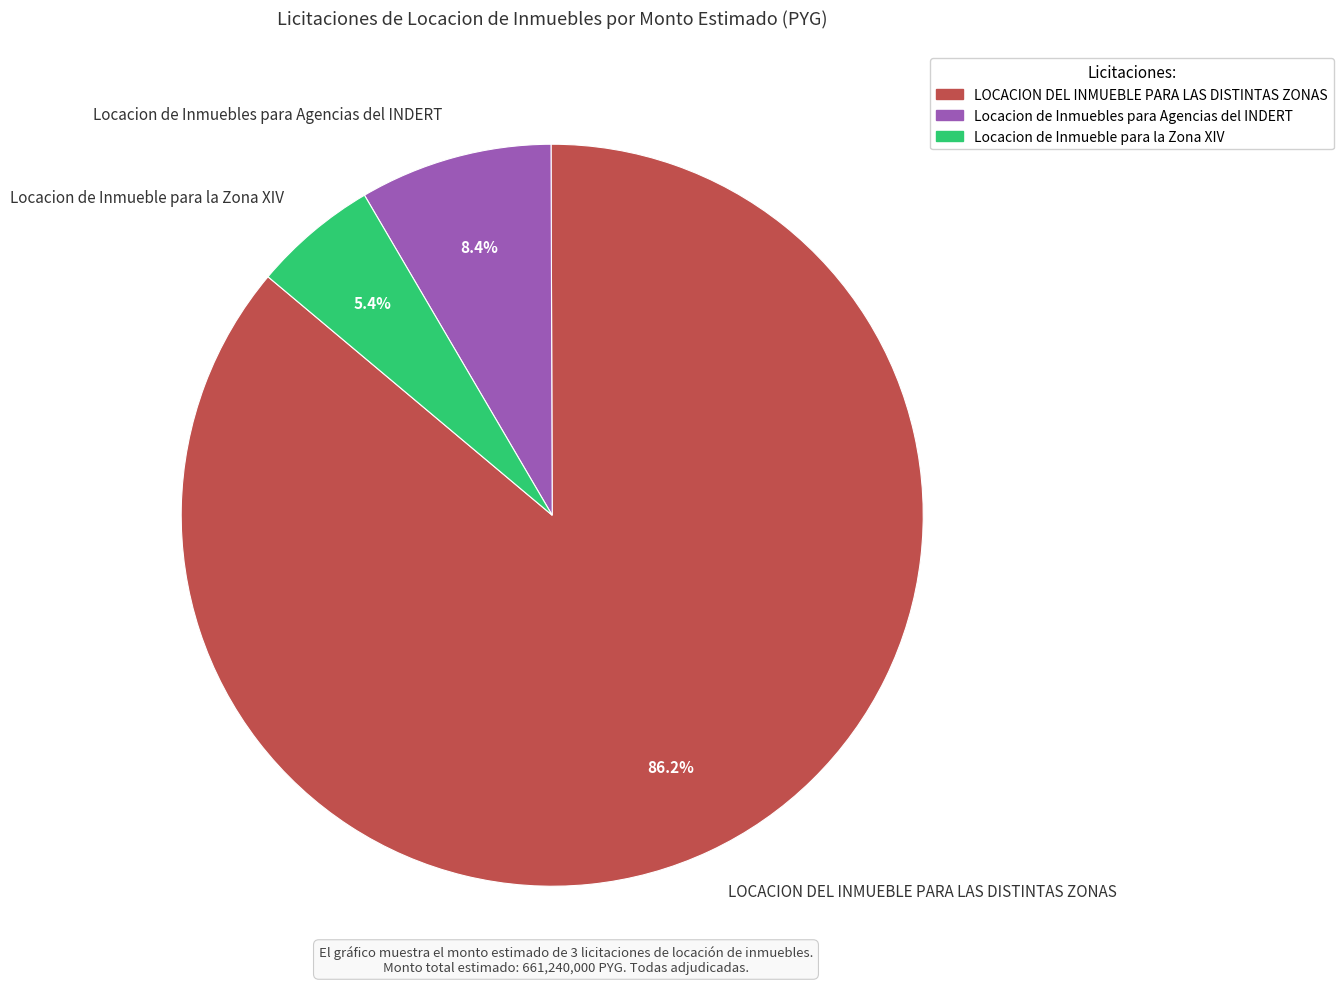

To the nearest percent, what percentage of the pie is Locacion de Inmueble para la Zona XIV?

5%